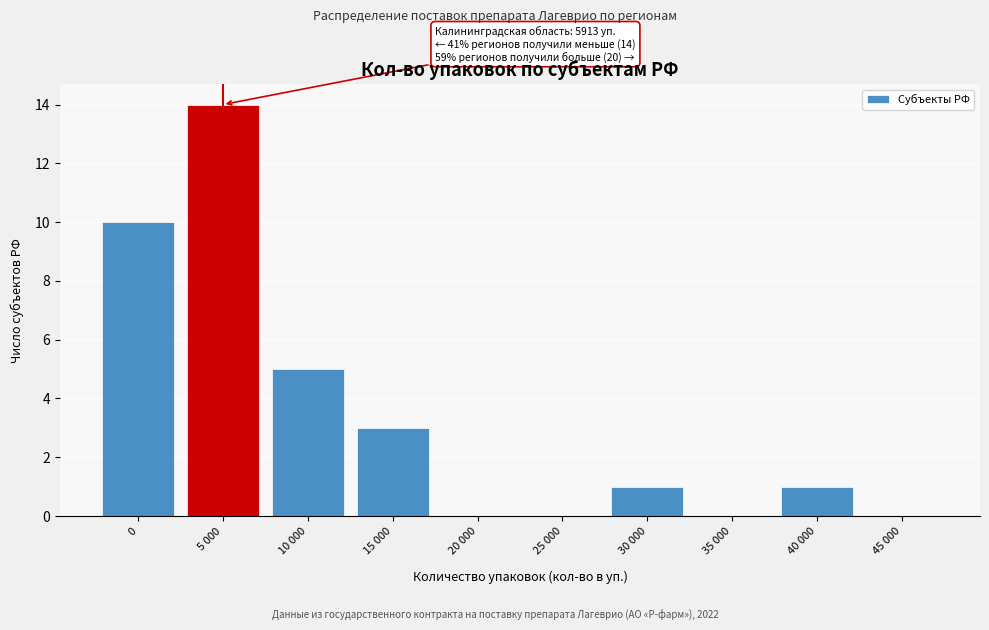

Reading left to right, extract all data points from this chart.

0=10	5 000=14	10 000=5	15 000=3	20 000=0	25 000=0	30 000=1	35 000=0	40 000=1	45 000=0